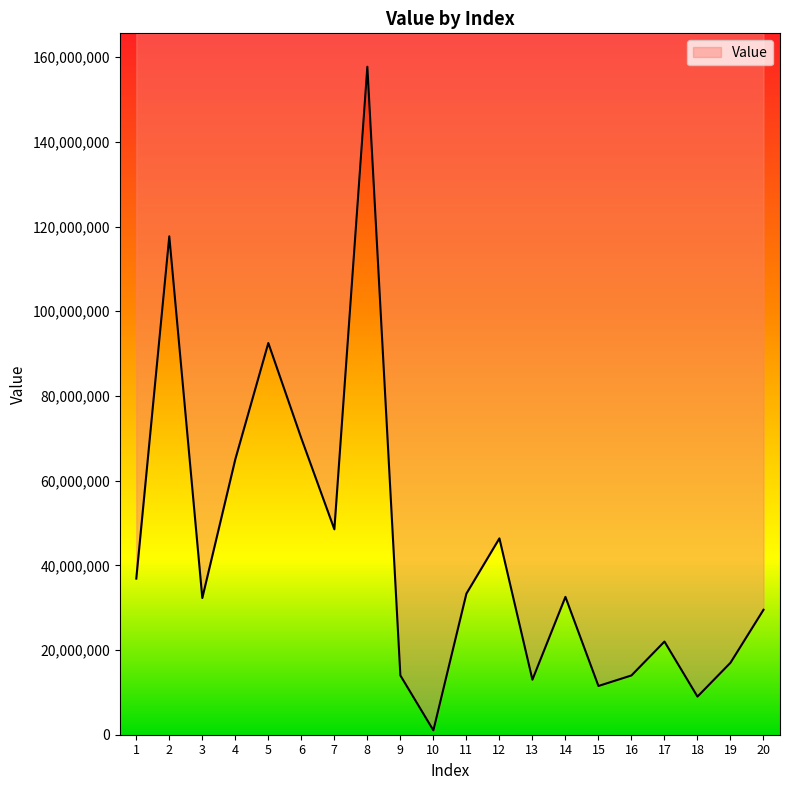

Rank the categories by value from highest to lowest.

8, 2, 5, 6, 4, 7, 12, 1, 11, 14, 3, 20, 17, 19, 9, 16, 13, 15, 18, 10